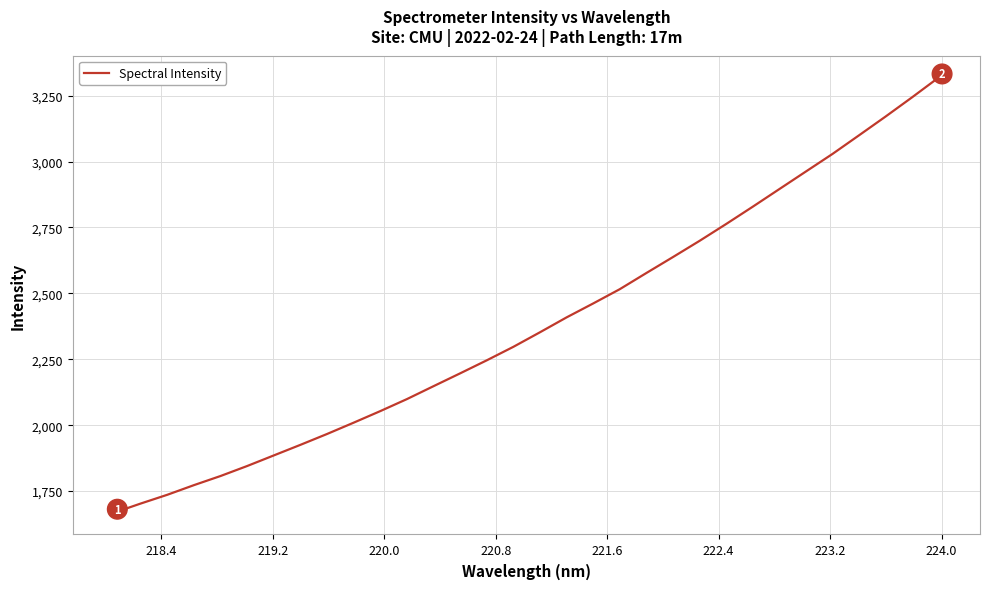

How many distinct data groups are displayed?

1